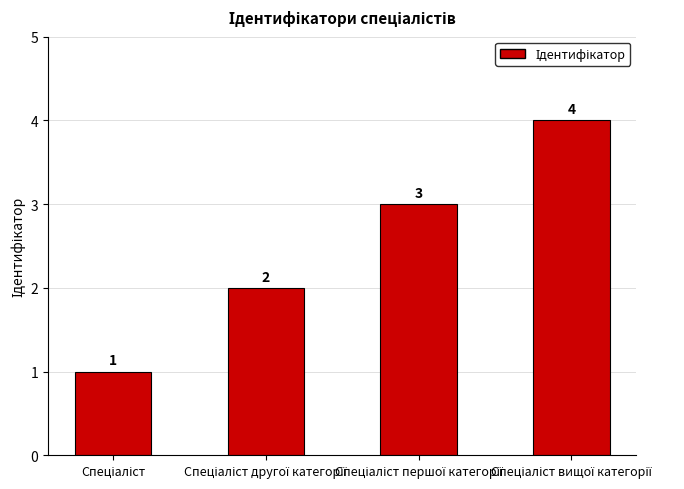

What is the sum of all values?

10